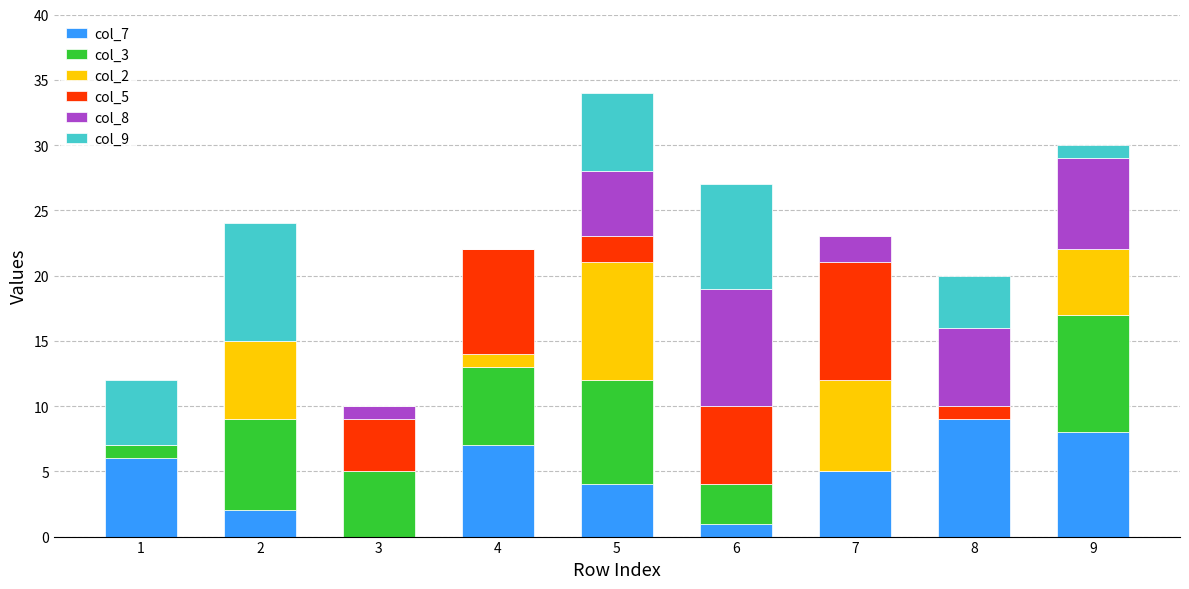

At how many categories does at least one series exceed 4?

9